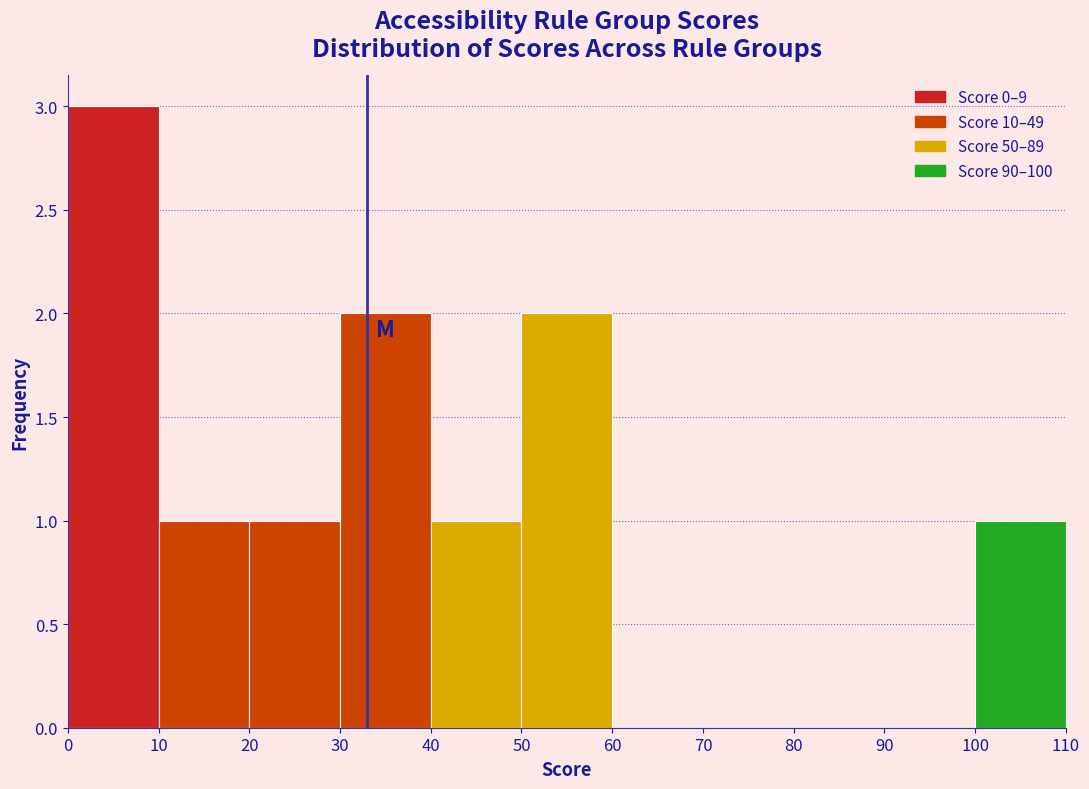

What is the height of the bar covering 50 to 60 on the x-axis? The values are not printed on the chart, so give them approximately, as read against the axis.

2